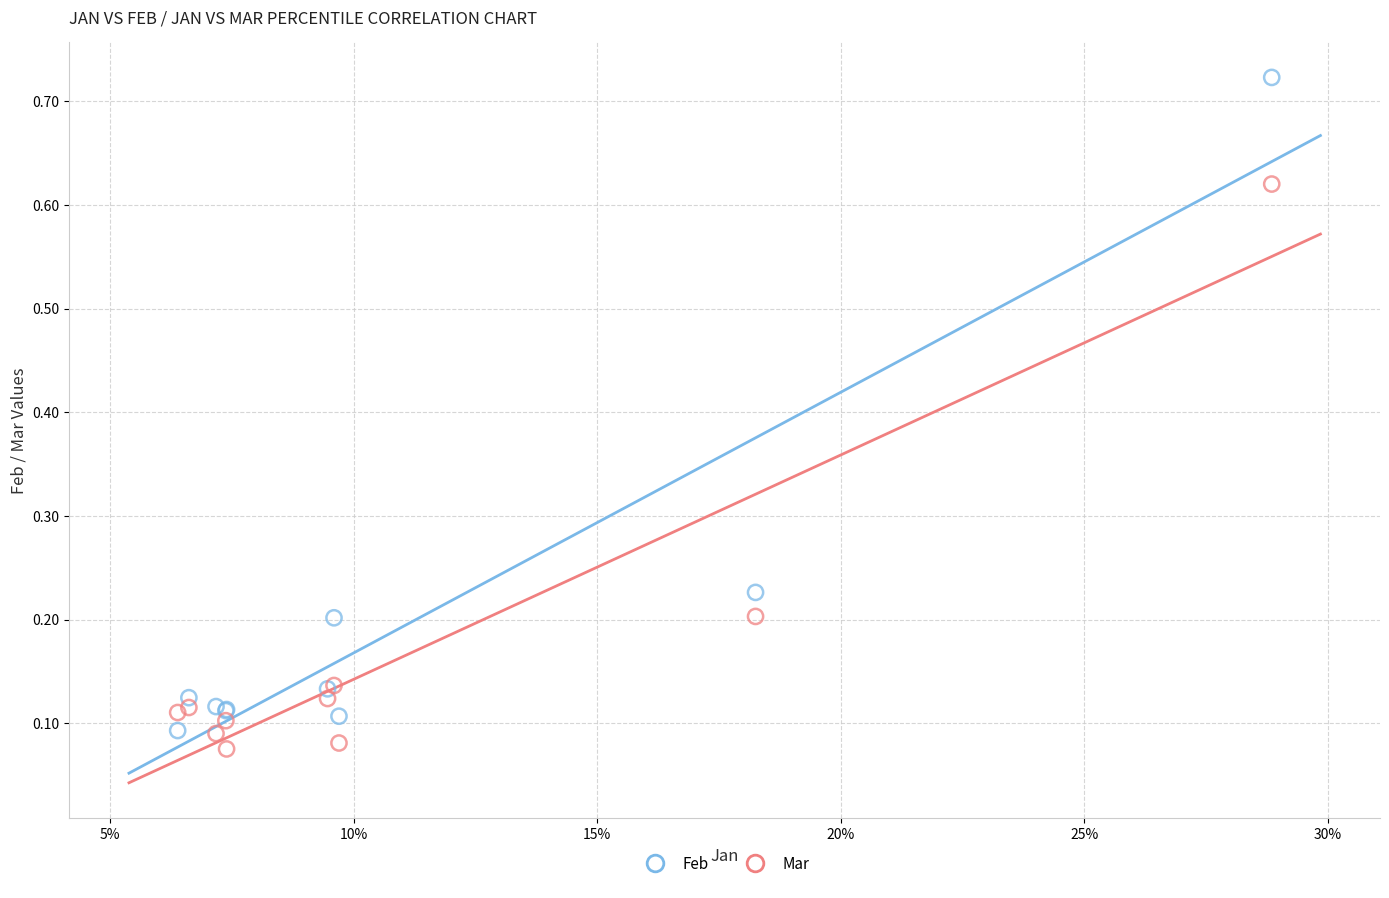

Which series has the widest spread of Y values?

Feb